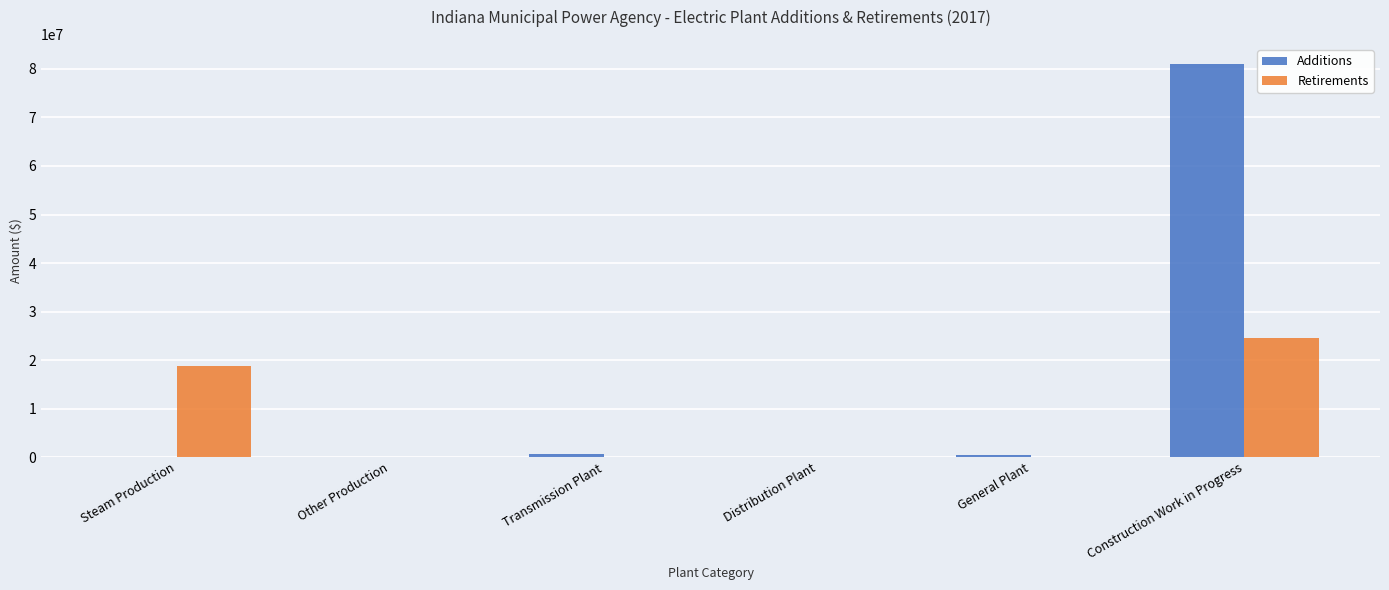

How many distinct data groups are displayed?

2